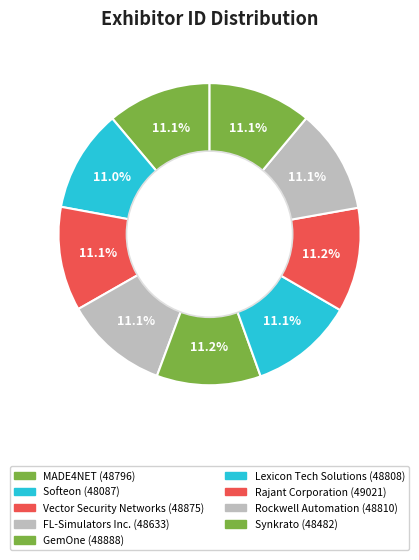

To the nearest percent, what is the average slice percentage?

11%